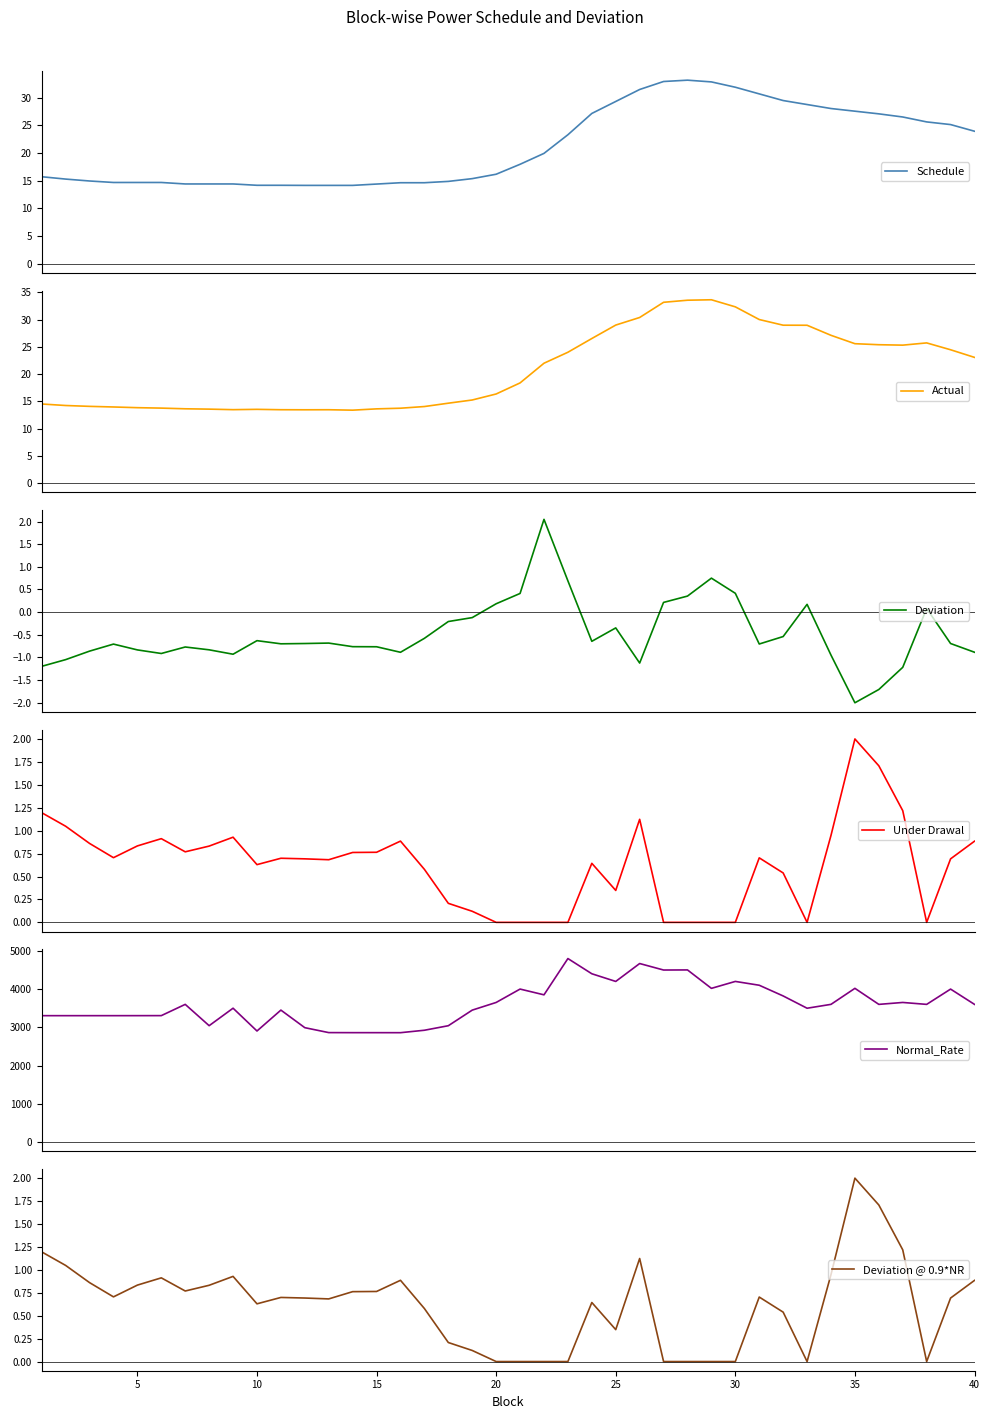

Reading right to left, extract all data points from this chart.

Schedule: 23.9	25.1	25.6	26.5	27.1	27.6	28.1	28.8	29.5	30.7	31.9	32.9	33.2	32.9	31.5	29.3	27.2	23.3	19.9	18.0	16.2	15.4	14.9	14.6	14.6	14.4	14.1	14.1	14.1	14.2	14.2	14.4	14.4	14.4	14.7	14.7	14.7	14.9	15.3	15.7
Actual: 23.1	24.5	25.7	25.3	25.4	25.6	27.1	28.9	29.0	30.0	32.3	33.6	33.5	33.2	30.4	29.0	26.5	24.0	22.0	18.4	16.3	15.2	14.7	14.0	13.7	13.6	13.4	13.5	13.5	13.5	13.5	13.5	13.6	13.6	13.8	13.8	14.0	14.1	14.2	14.5
Deviation: -0.9	-0.7	0.1	-1.2	-1.7	-2.0	-0.9	0.2	-0.5	-0.7	0.4	0.8	0.4	0.2	-1.1	-0.3	-0.6	0.7	2.0	0.4	0.2	-0.1	-0.2	-0.6	-0.9	-0.8	-0.8	-0.7	-0.7	-0.7	-0.6	-0.9	-0.8	-0.8	-0.9	-0.8	-0.7	-0.9	-1.0	-1.2
Under Drawal: 0.9	0.7	0.0	1.2	1.7	2.0	0.9	0.0	0.5	0.7	0.0	0.0	0.0	0.0	1.1	0.3	0.6	0.0	0.0	0.0	0.0	0.1	0.2	0.6	0.9	0.8	0.8	0.7	0.7	0.7	0.6	0.9	0.8	0.8	0.9	0.8	0.7	0.9	1.0	1.2
Normal_Rate: 3600.4	4000.1	3600.2	3650.5	3600.3	4019.9	3600.8	3499.5	3820.6	4101.0	4200.8	4019.4	4501.8	4499.2	4669.2	4200.6	4401.5	4799.5	3850.1	4000.9	3650.6	3450.0	3041.8	2923.3	2859.5	2860.0	2860.3	2861.7	2990.5	3450.4	2903.5	3500.2	3042.7	3600.4	3306.0	3305.3	3304.9	3304.8	3304.8	3304.8
Deviation @ 0.9*NR: 0.9	0.7	0.0	1.2	1.7	2.0	0.9	0.0	0.5	0.7	0.0	0.0	0.0	0.0	1.1	0.3	0.6	0.0	0.0	0.0	0.0	0.1	0.2	0.6	0.9	0.8	0.8	0.7	0.7	0.7	0.6	0.9	0.8	0.8	0.9	0.8	0.7	0.9	1.0	1.2